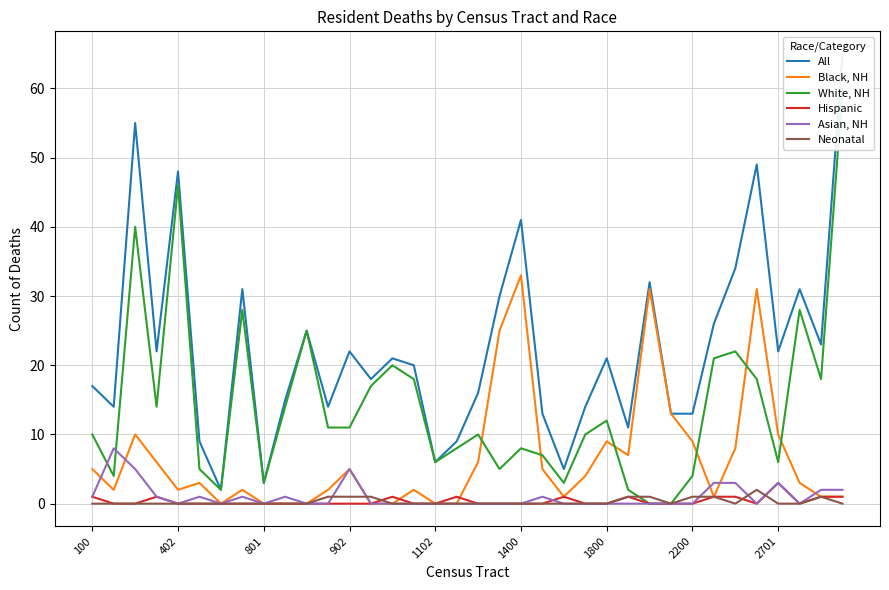

Where do Neonatal and Hispanic first cross each other?

13 and 14